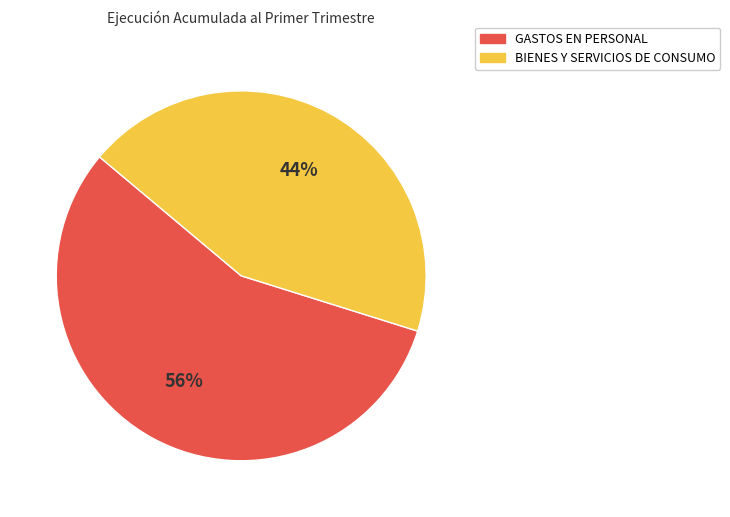

Is the sum of GASTOS EN PERSONAL and BIENES Y SERVICIOS DE CONSUMO greater than half?

Yes